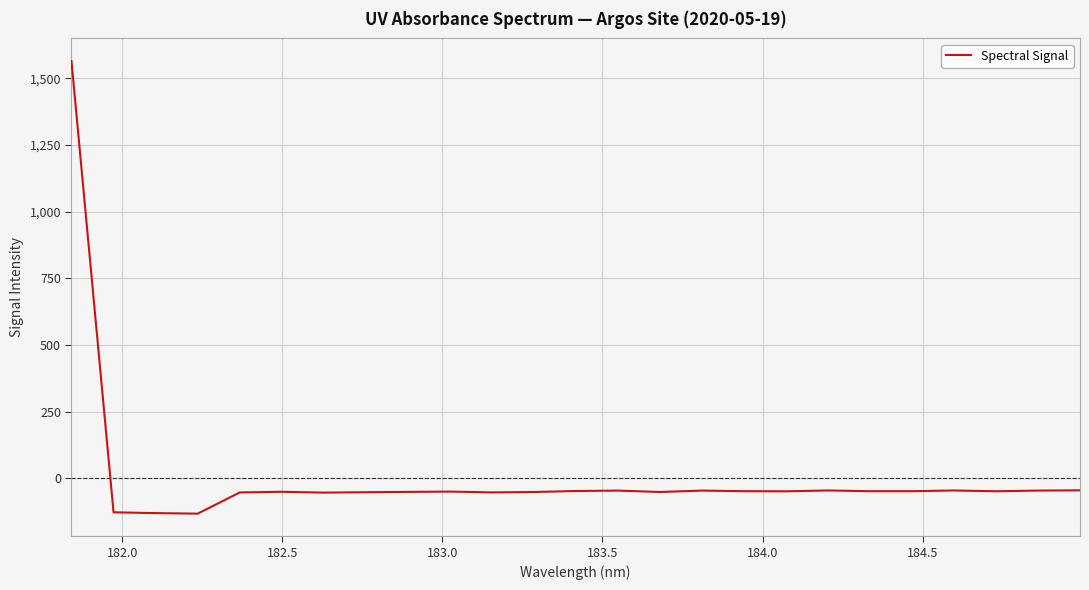

What is the smallest value displayed?

-133.3